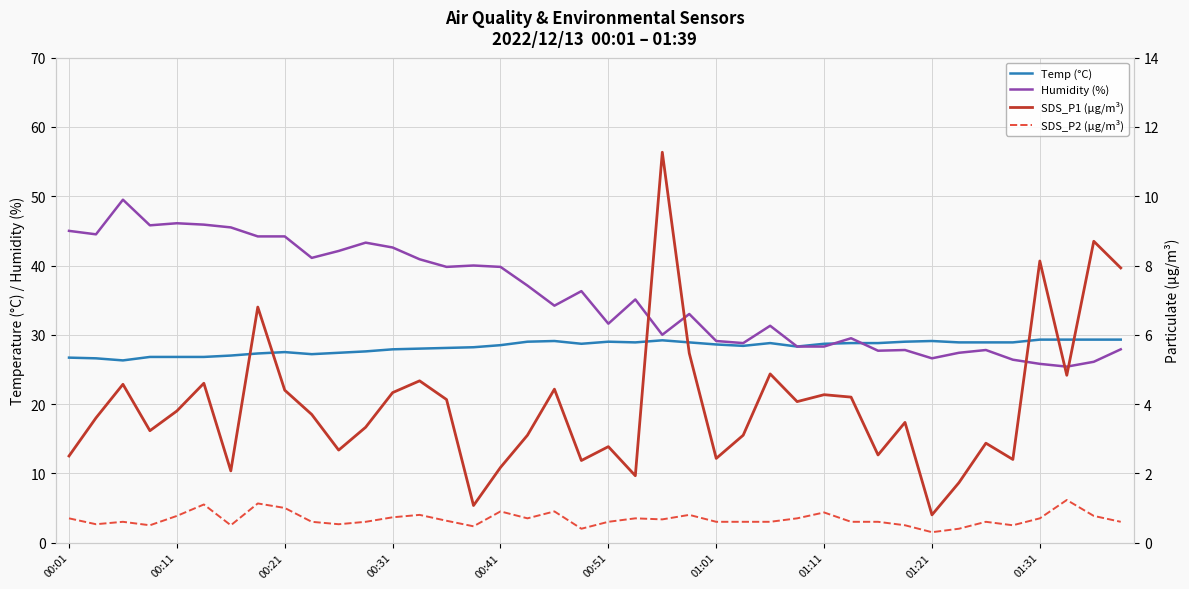

True or false: SDS_P2 (µg/m³) and Humidity (%) cross at least once.

False